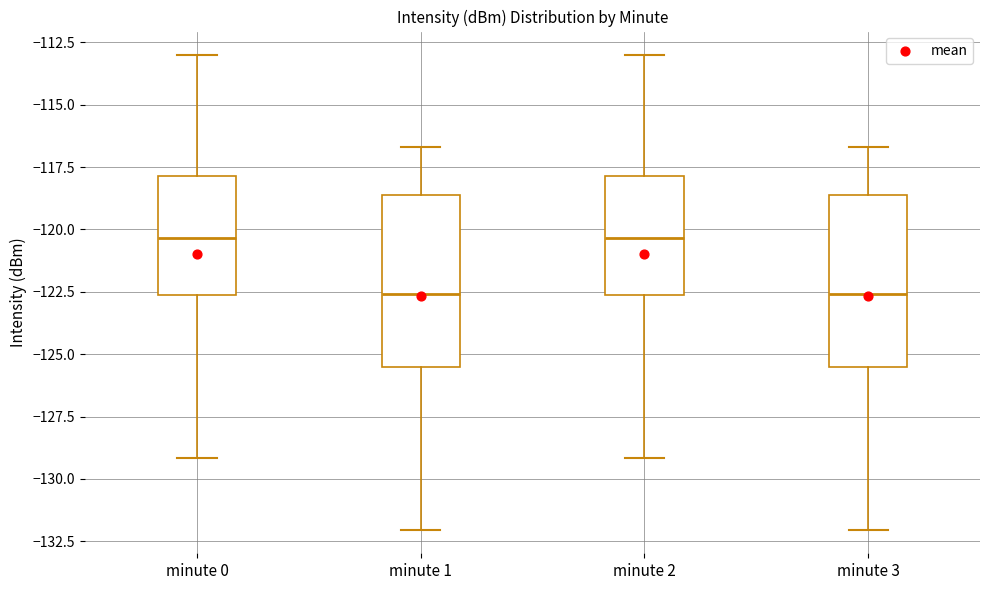

Reading left to right, transcribe this box plot: for each box, give where its median line is, the range the box spans, and where its two whiskers end, as read against the y-axis. The values are not printed on the chart, so give them approximately, as read against the axis.

minute 0: median -120.5, box -122.5 to -118.0, whiskers -129.0 to -113.0
minute 1: median -122.5, box -125.5 to -118.5, whiskers -132.0 to -116.5
minute 2: median -120.5, box -122.5 to -118.0, whiskers -129.0 to -113.0
minute 3: median -122.5, box -125.5 to -118.5, whiskers -132.0 to -116.5